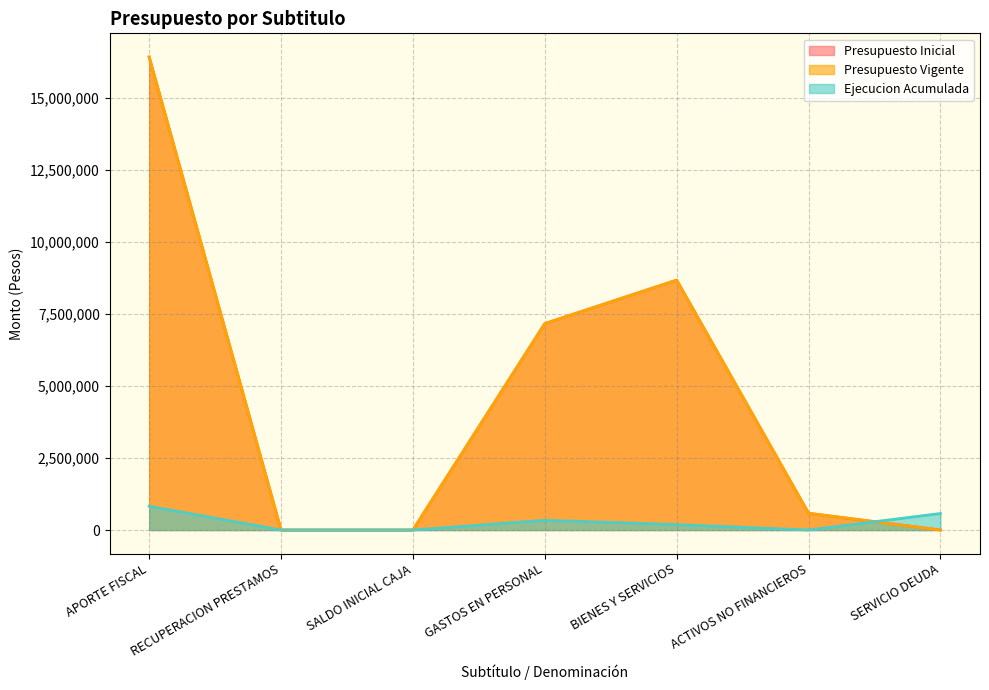

What is the maximum value for Ejecucion Acumulada?

825131